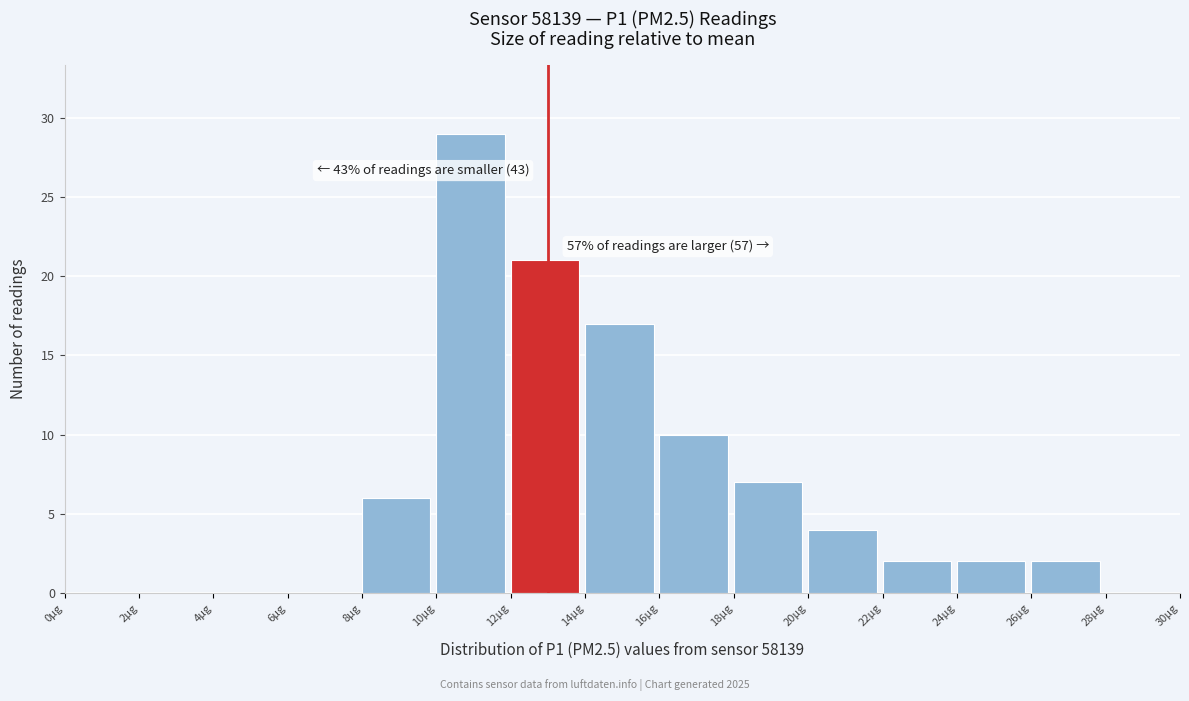

Over which range of the x-axis is the bar tallest?

10 to 12